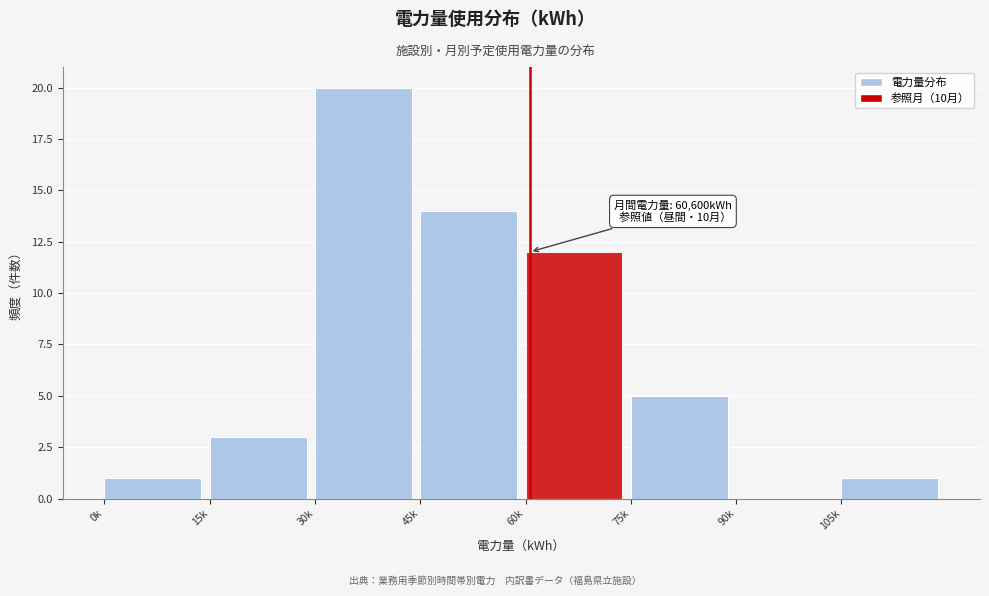

Reading left to right, transcribe all the data shown in this chart.

0k=1	15k=3	30k=20	45k=14	60k=12	75k=5	90k=0	105k=1